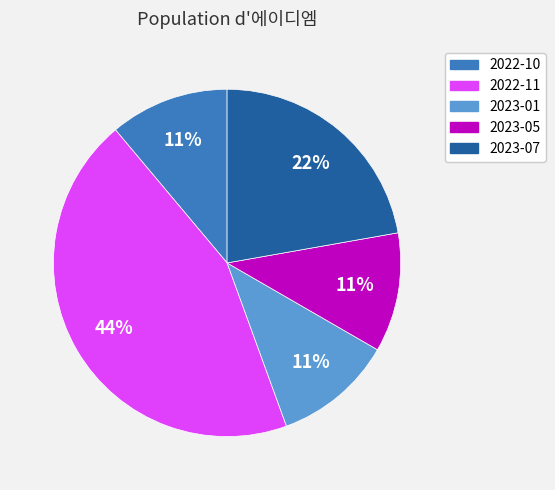

Is there any slice that represents more than half of the pie?

No